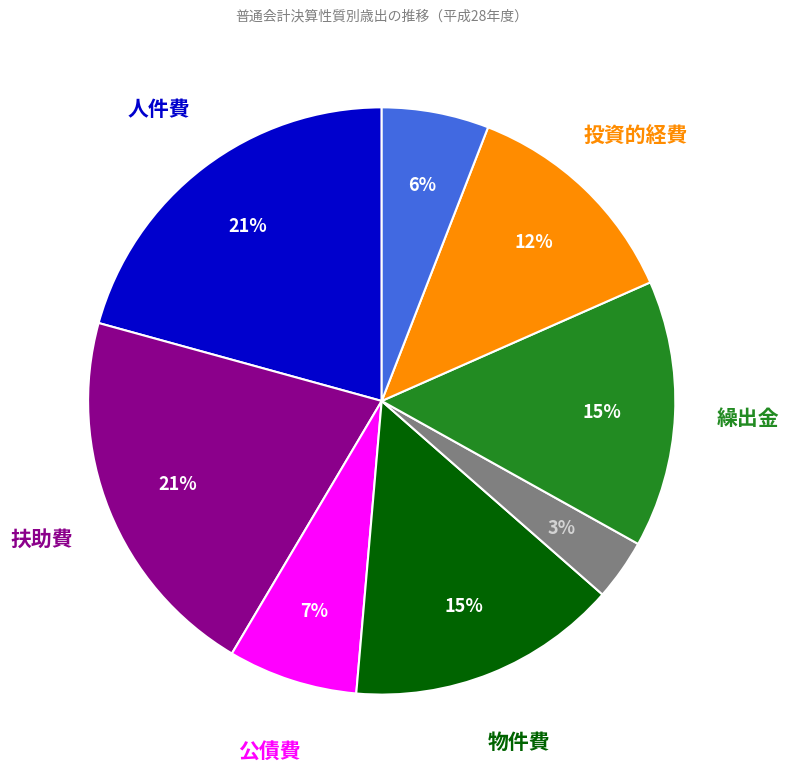

Is there any slice that represents more than half of the pie?

No